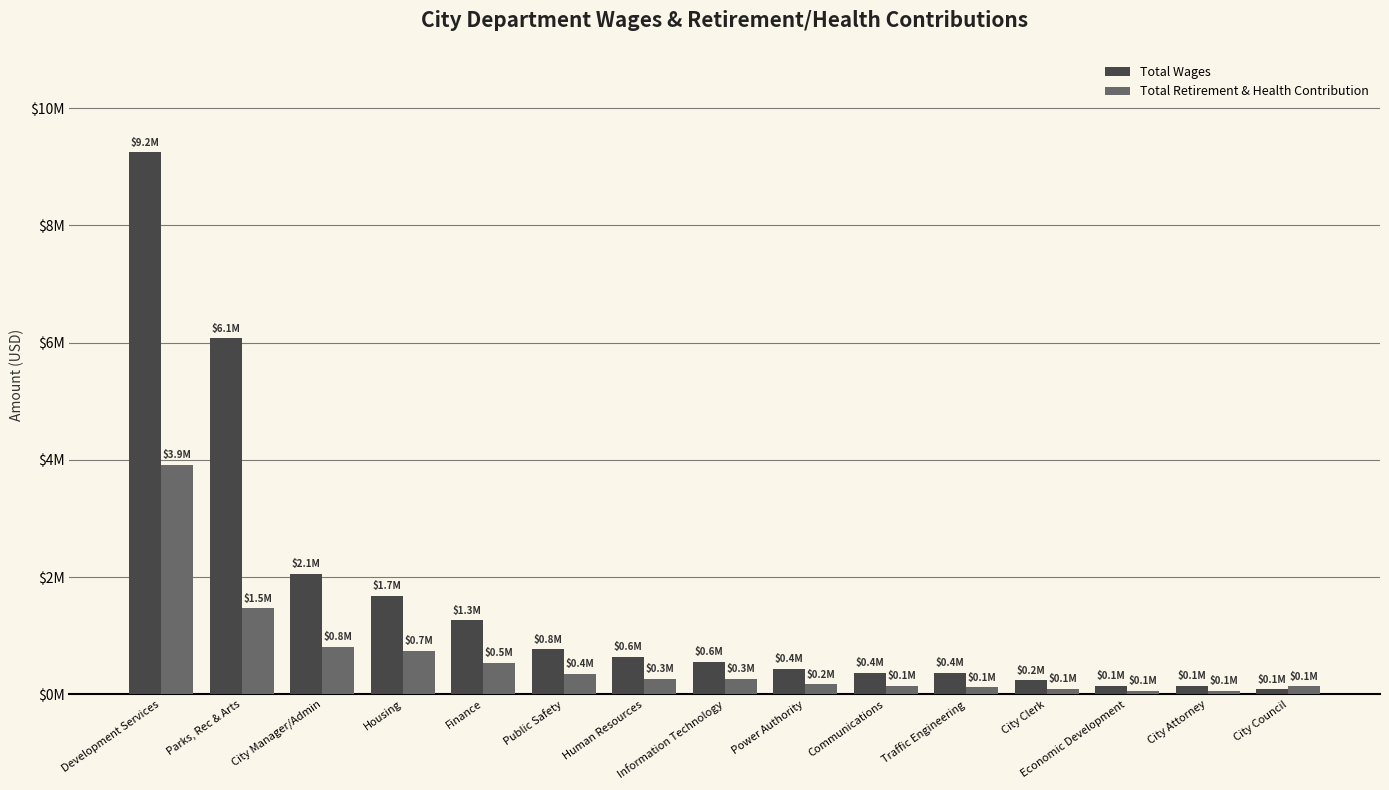

What are all the series names shown in the legend?

Total Wages, Total Retirement & Health Contribution